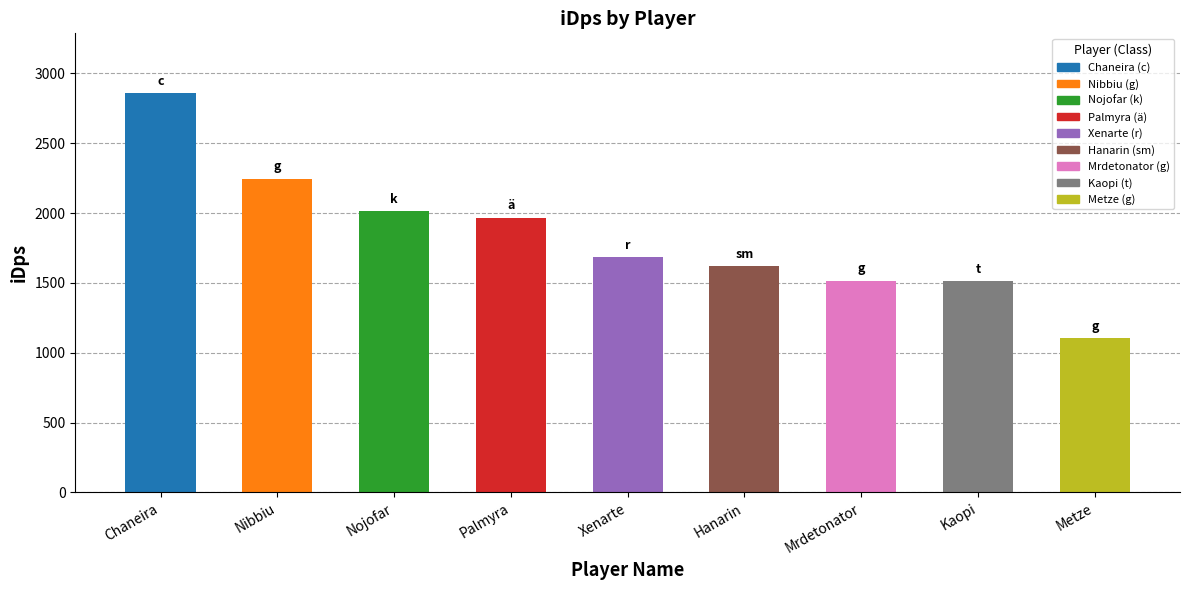

Which has a higher value, Hanarin or Xenarte?

Xenarte